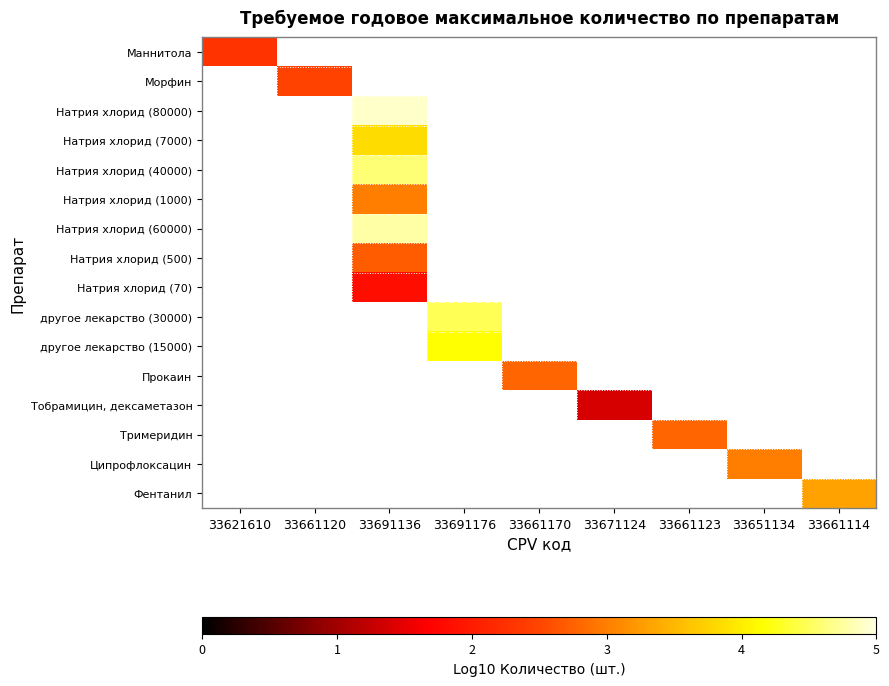

Which label corresponds to the smallest value in the chart?

33671124